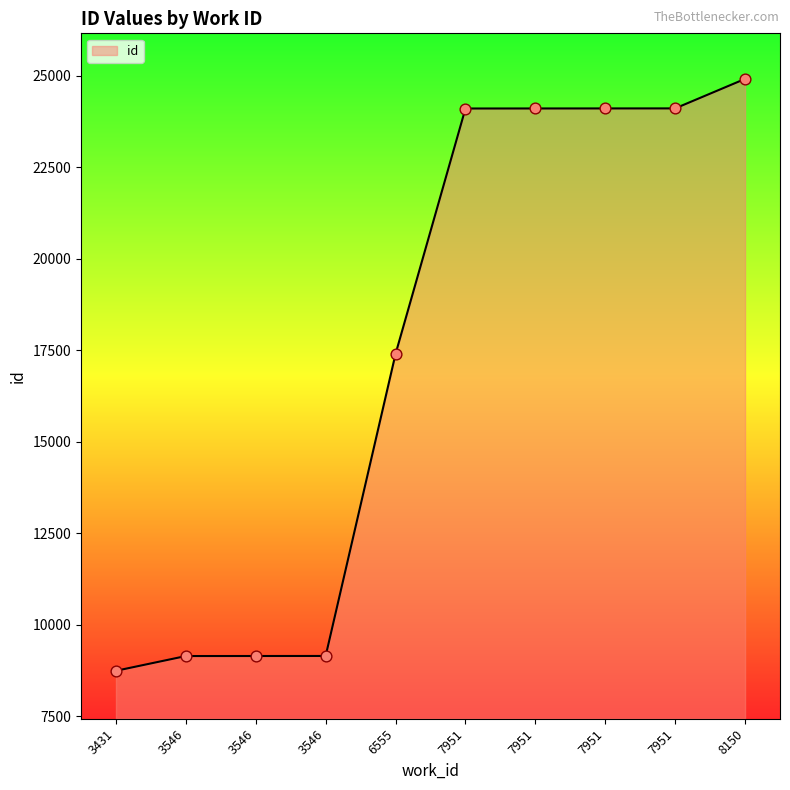

Which has a higher value, 7951 or 3546?

7951